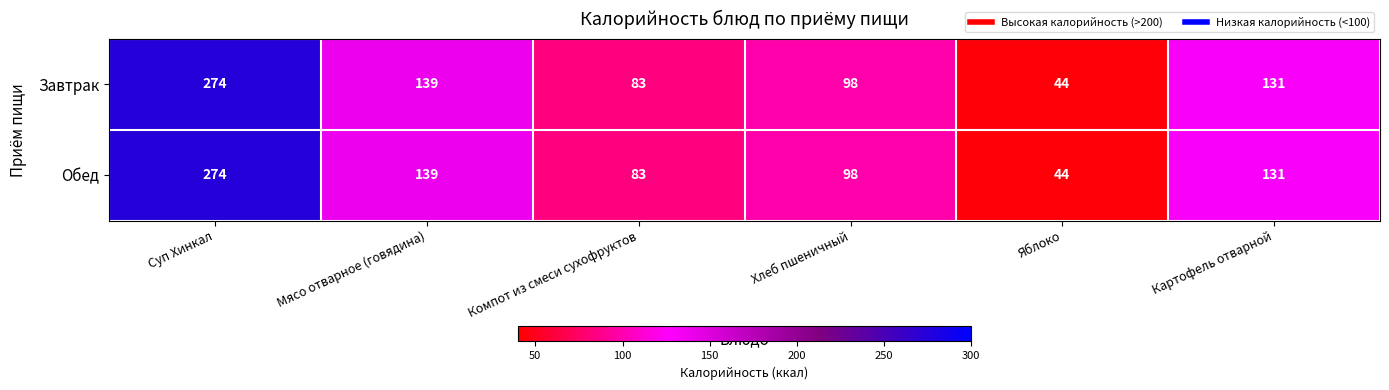

Rank the categories by Обед value from lowest to highest.

Яблоко, Компот из смеси сухофруктов, Хлеб пшеничный, Картофель отварной, Мясо отварное (говядина), Суп Хинкал